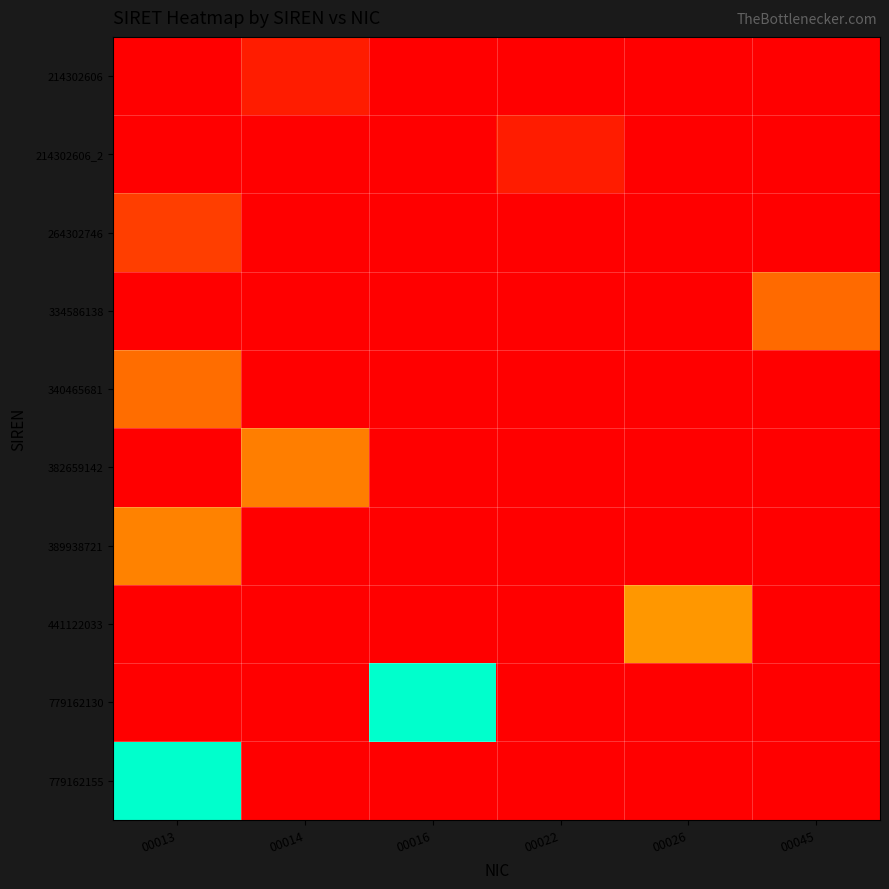

Reading left to right, what are all the values shown in this chart?

214302606: 00013=0	00014=21430260600014	00016=0	00022=0	00026=0	00045=0
214302606_2: 00013=0	00014=0	00016=0	00022=21430260600022	00026=0	00045=0
264302746: 00013=26430274600013	00014=0	00016=0	00022=0	00026=0	00045=0
334586138: 00013=0	00014=0	00016=0	00022=0	00026=0	00045=33458613800045
340465681: 00013=34046568100013	00014=0	00016=0	00022=0	00026=0	00045=0
382659142: 00013=0	00014=38265914200014	00016=0	00022=0	00026=0	00045=0
389938721: 00013=38993872100013	00014=0	00016=0	00022=0	00026=0	00045=0
441122033: 00013=0	00014=0	00016=0	00022=0	00026=44112203300026	00045=0
779162130: 00013=0	00014=0	00016=77916213000016	00022=0	00026=0	00045=0
779162155: 00013=77916215500013	00014=0	00016=0	00022=0	00026=0	00045=0